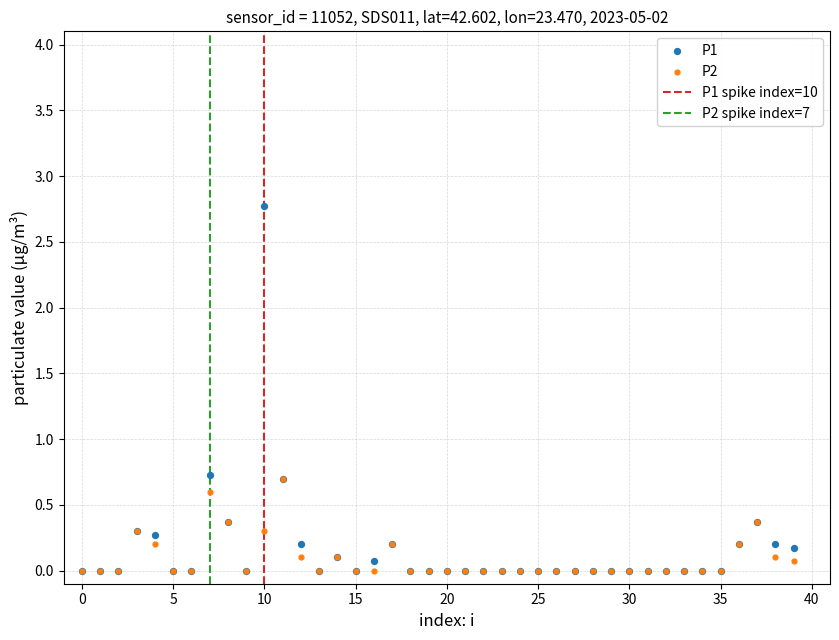

Which series reaches the maximum Y coordinate?

P1